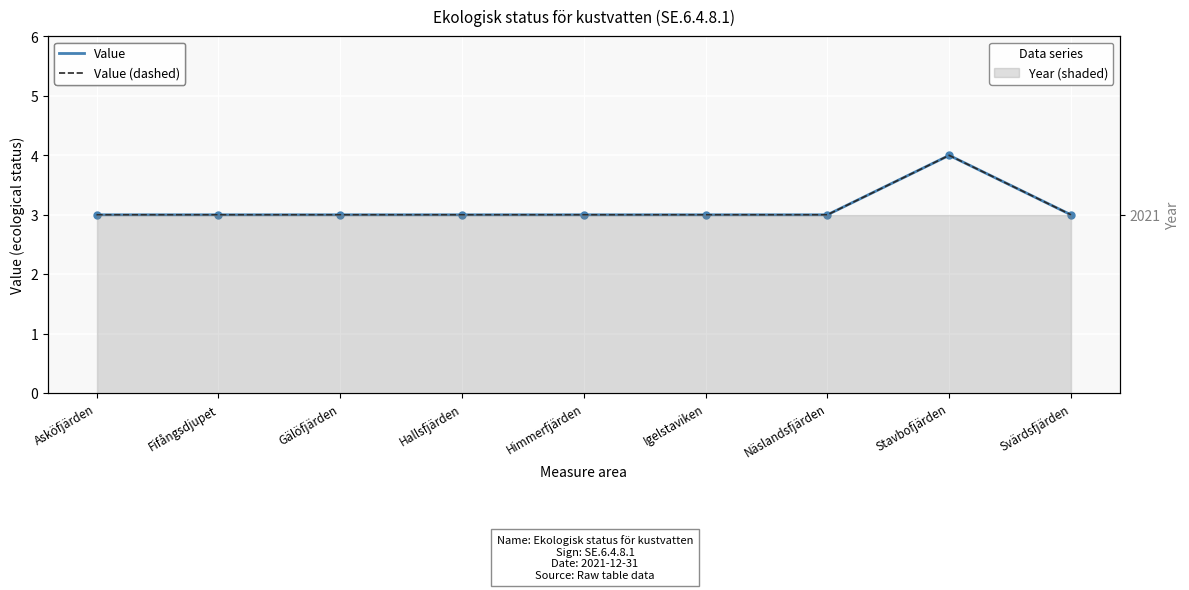

Between Fifångsdjupet and Näslandsfjärden, which series saw the biggest shift?

Value